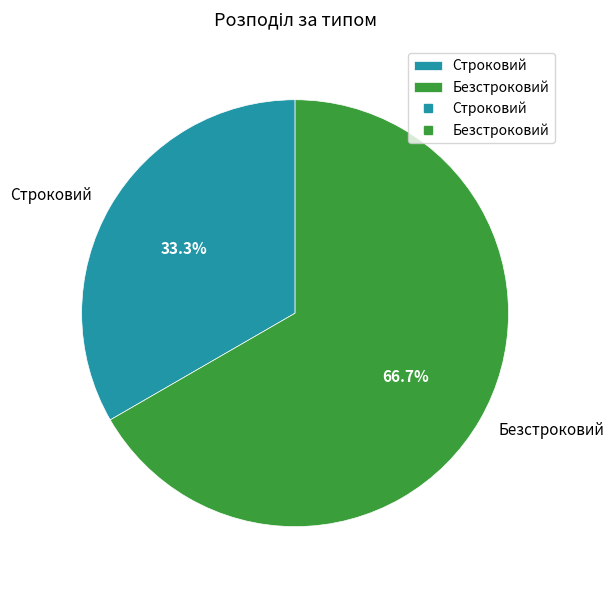

True or false: Строковий accounts for 26% of the total.

False